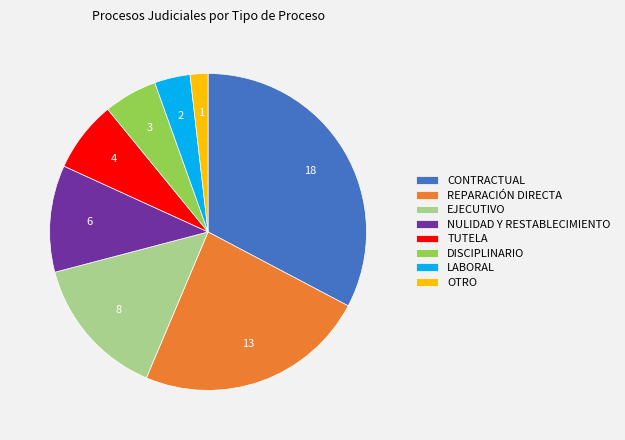

Do OTRO and LABORAL together represent more than half of the pie?

No